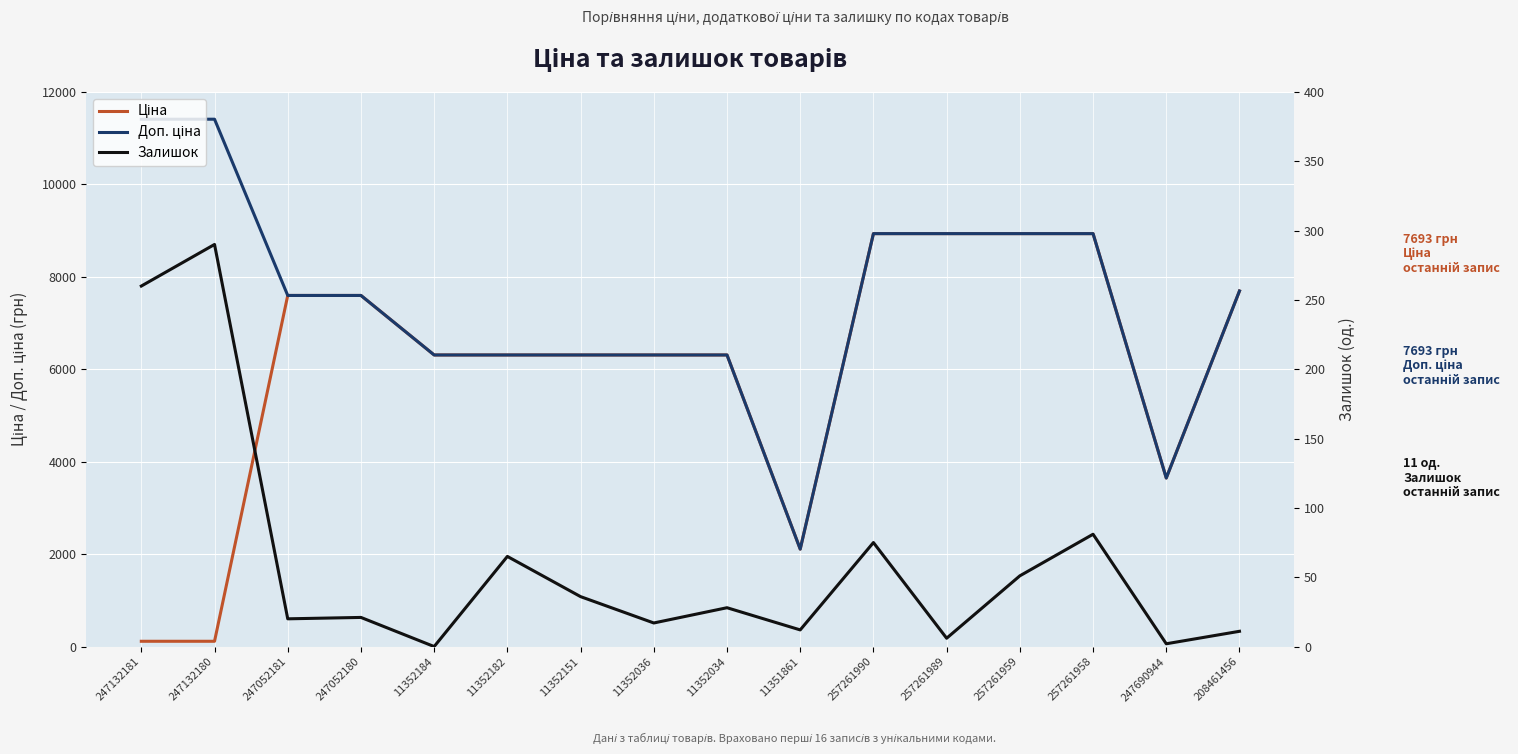

At which category is the sum across all series the highest?

257261958